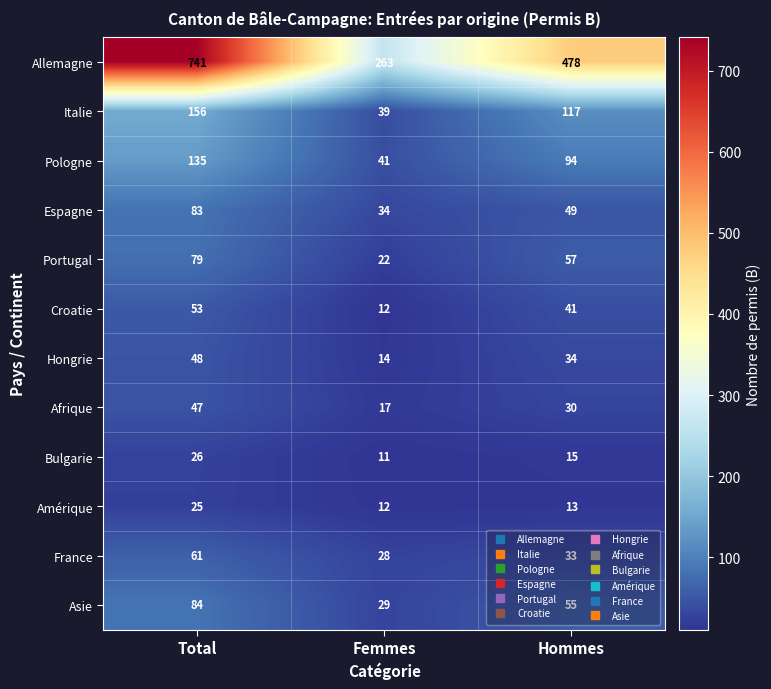

Which series changed the most between Femmes and Hommes?

Allemagne